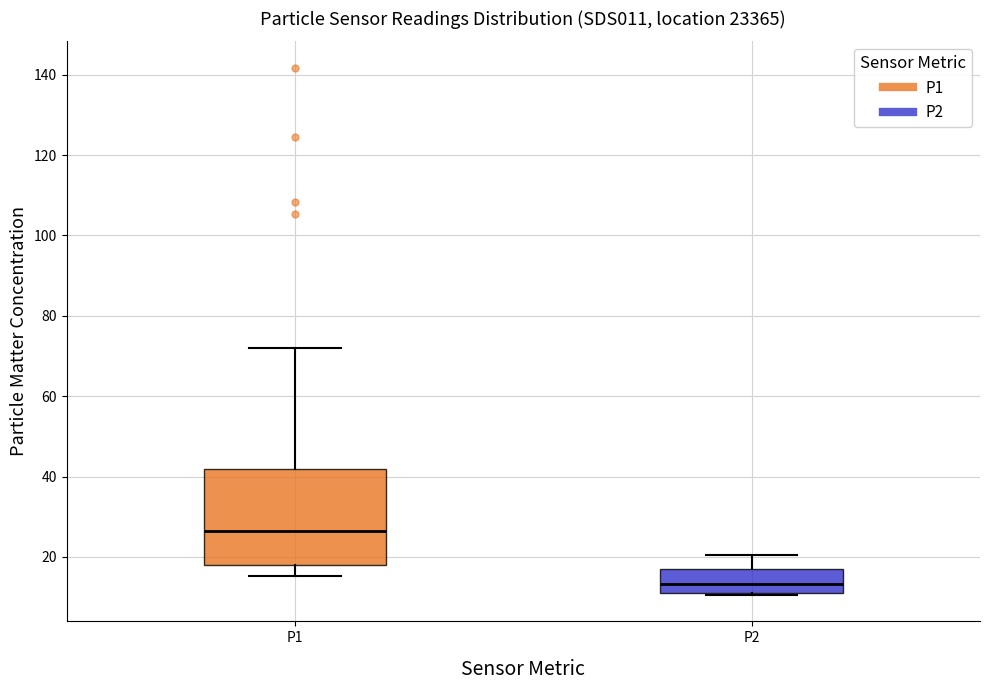

Which box has the highest median line?

P1